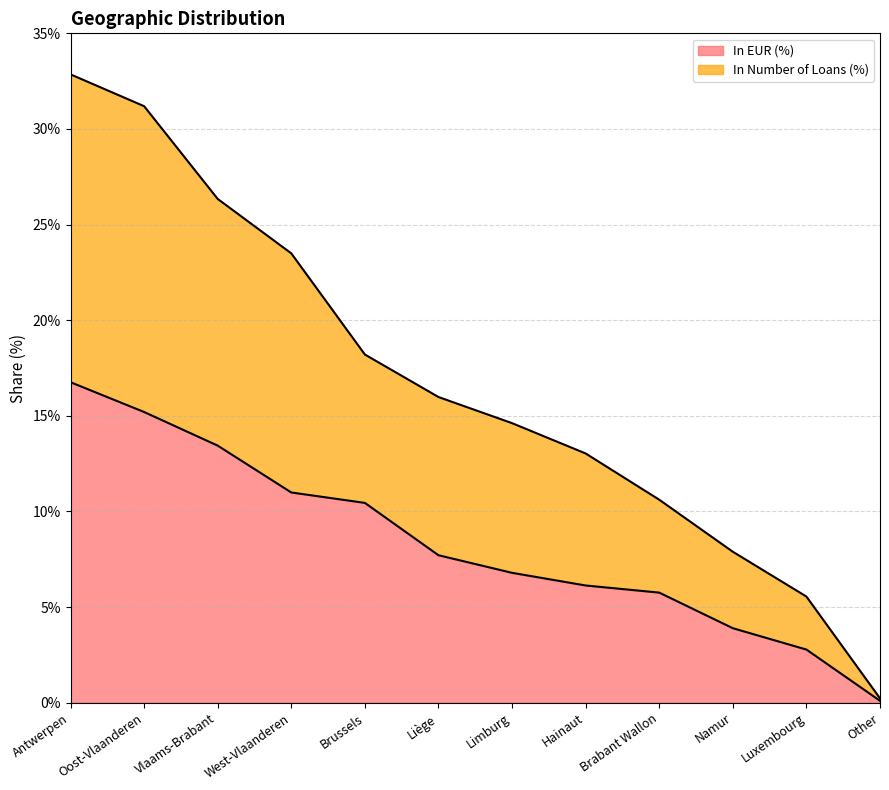

At which label does In Number of Loans (%) first exceed 15?

Antwerpen